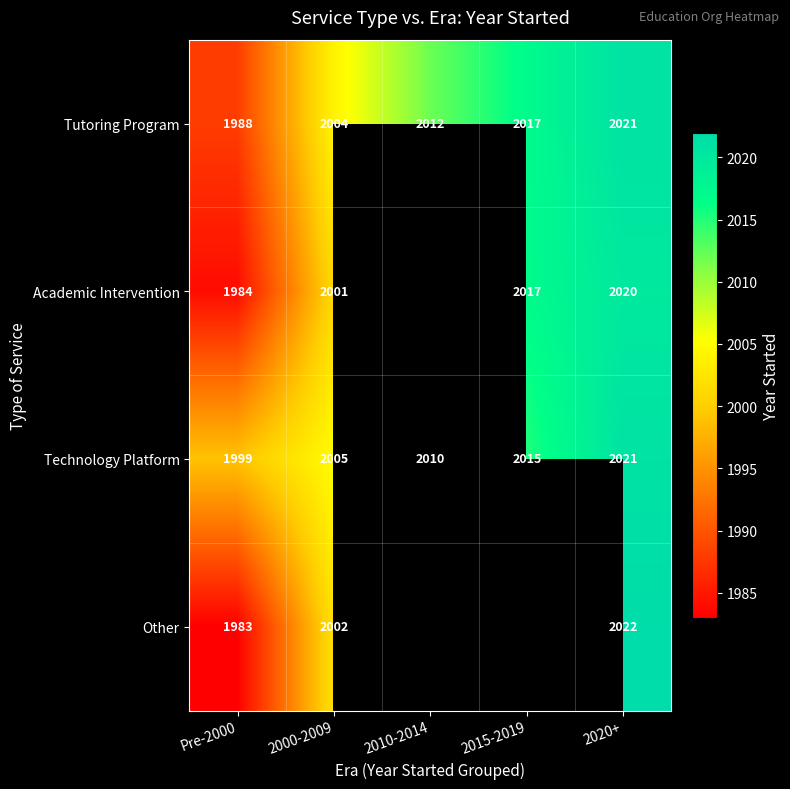

True or false: Academic Intervention has a value of 2017 at 2015-2019.

True